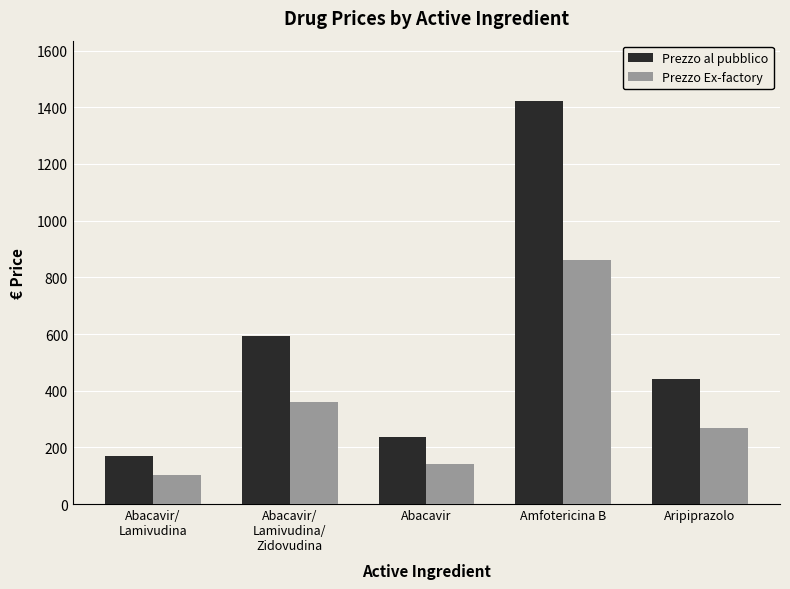

List the series in order of their overall mean, lowest first.

Prezzo Ex-factory, Prezzo al pubblico